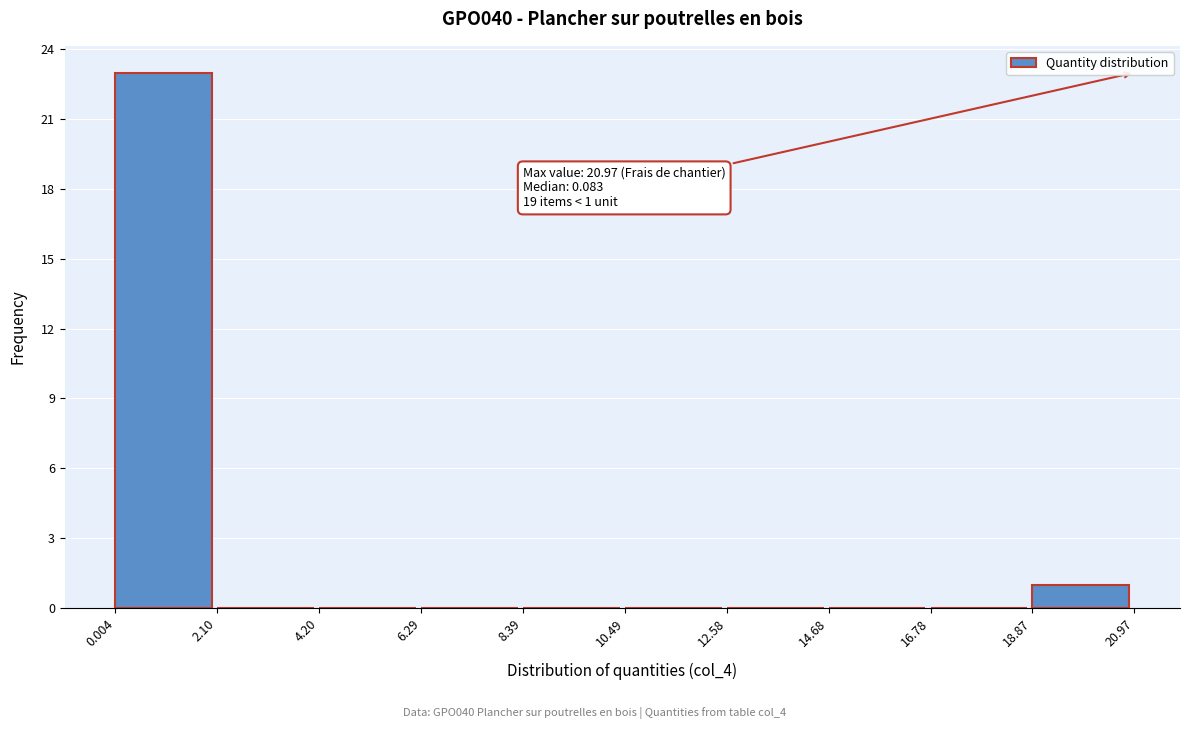

Over which range of the x-axis is the bar tallest?

0.004 to 2.10